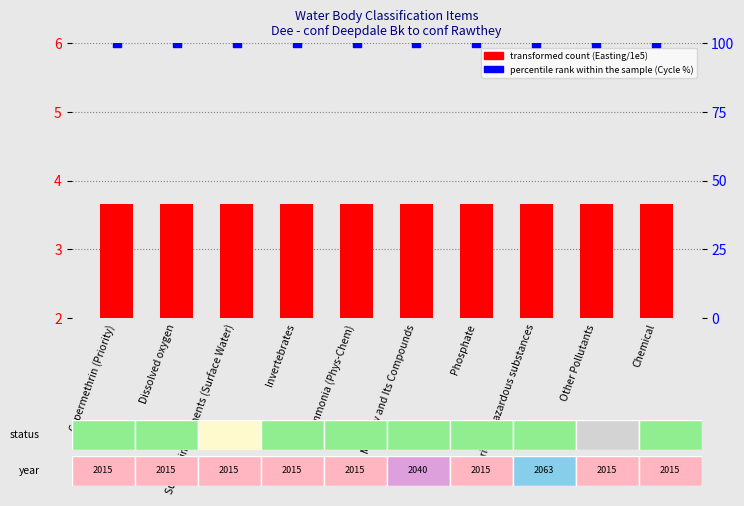

Is the value of percentile rank within the sample at Supporting elements (Surface Water) greater than the value of transformed count at Chemical?

Yes